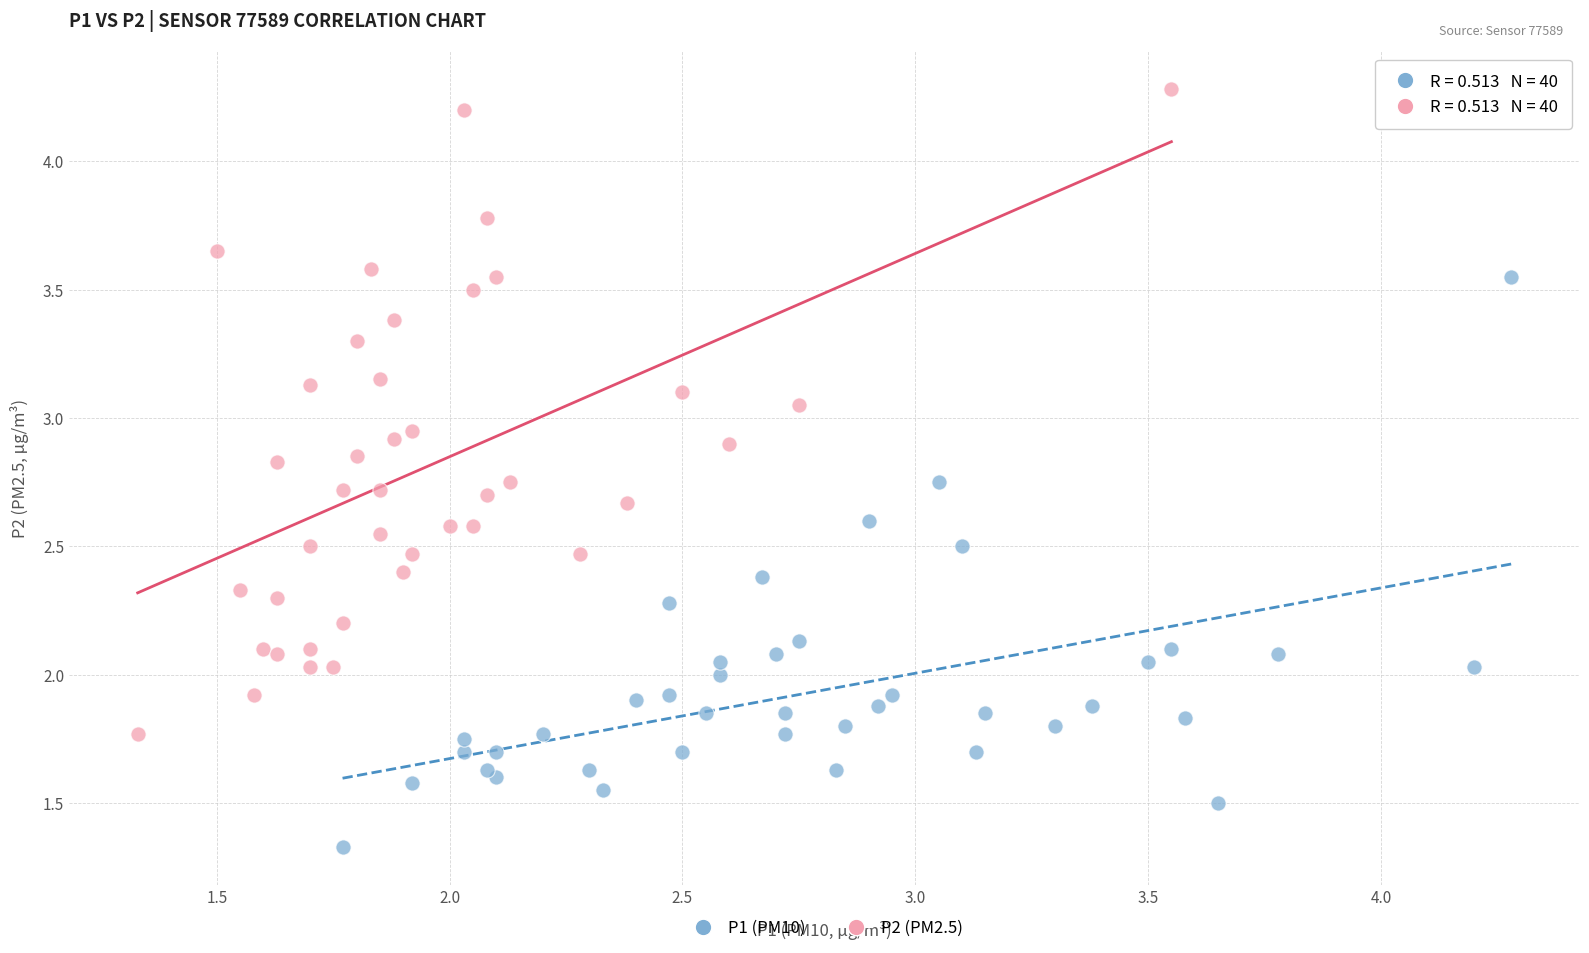

Which series contains the highest Y value?

P2 (PM2.5)